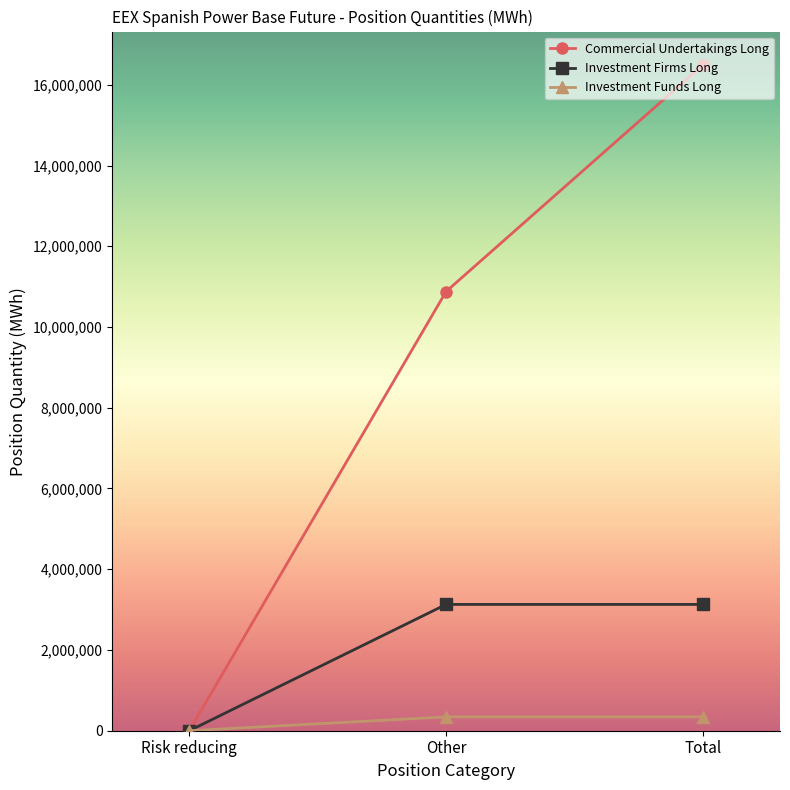

Is the value of Investment Funds Long at Risk reducing greater than the value of Commercial Undertakings Long at Other?

No